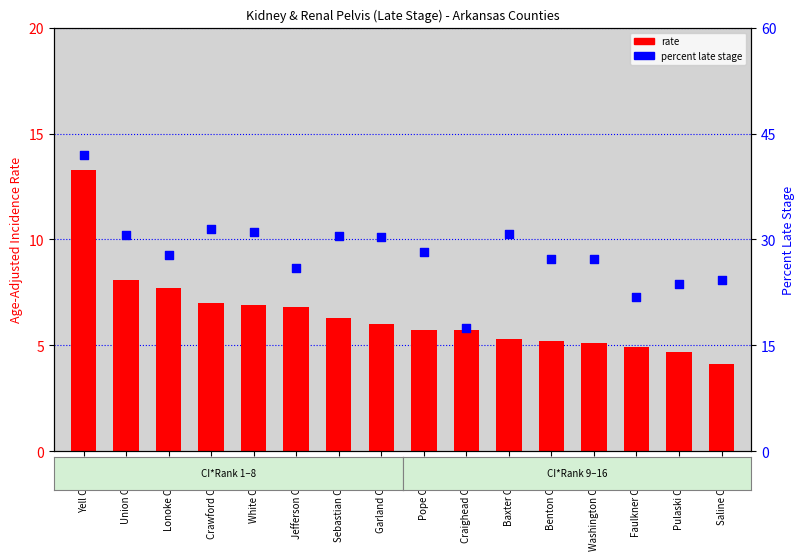

Which series has the largest total across all categories?

percent late stage